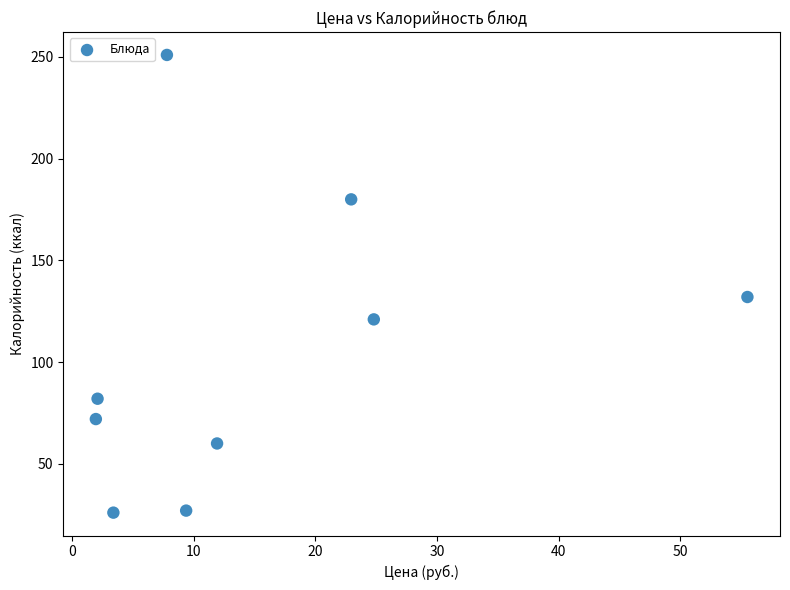

What is the range of Y values (max minus min)?

225